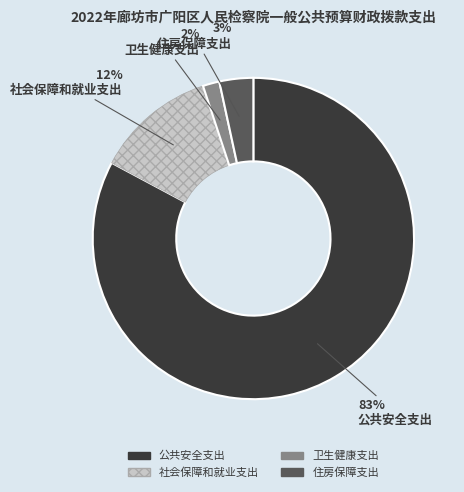

To the nearest percent, what percentage of the pie is 社会保障和就业支出?

12%